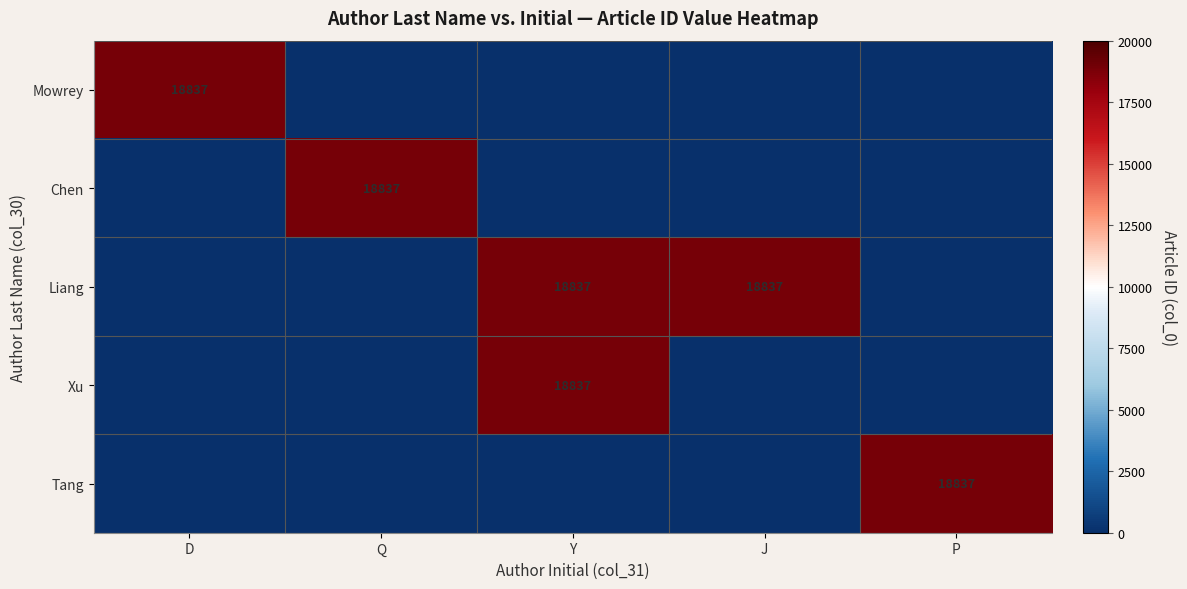

True or false: Chen has a value of 18837 at Q.

True